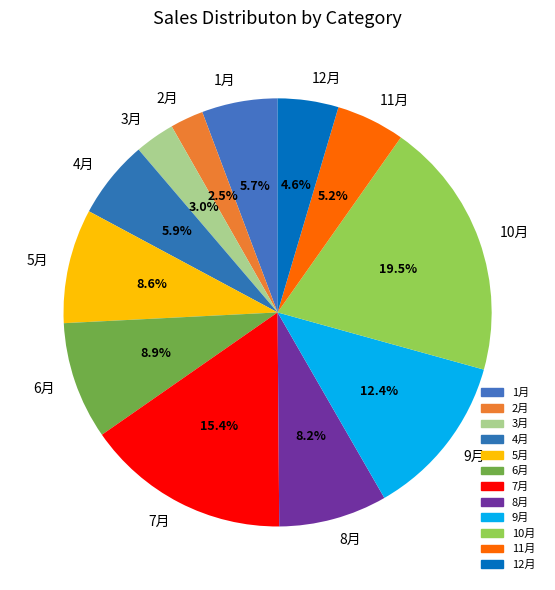

What percentage is NOT represented by 3月?

97.0%